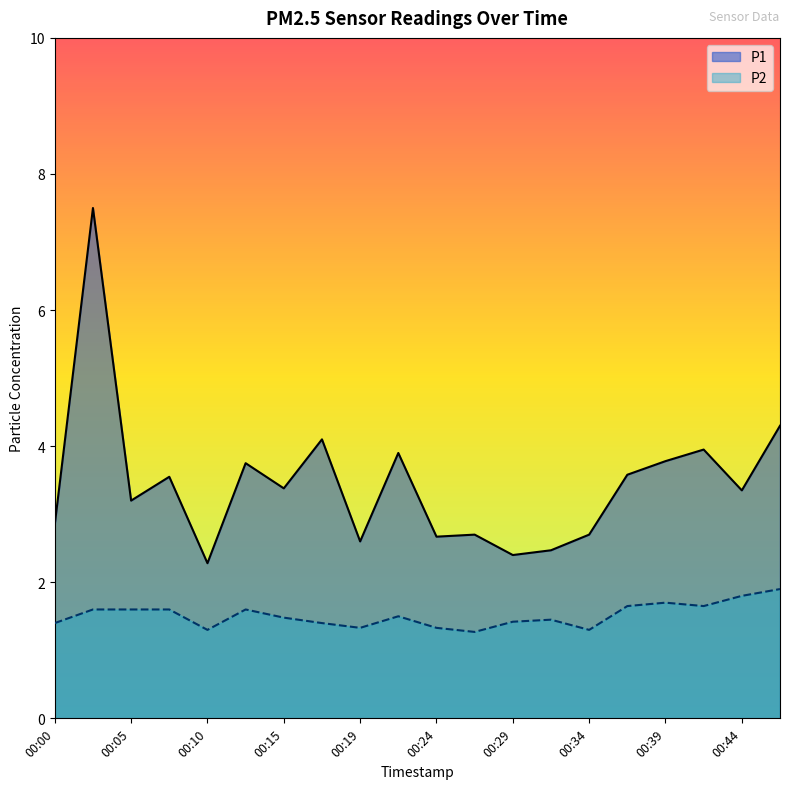

Which category has the highest value in the P1 series?

00:02